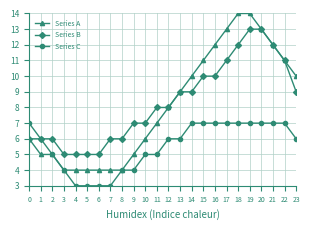

True or false: Series B has a value of 10 at 15.

True